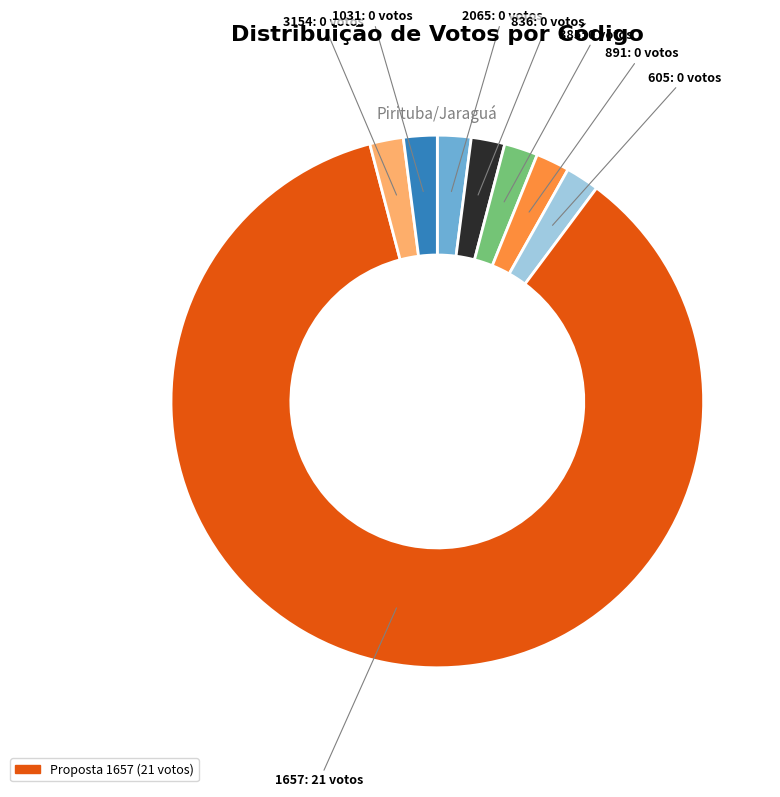

Is there a majority slice in this chart?

Yes